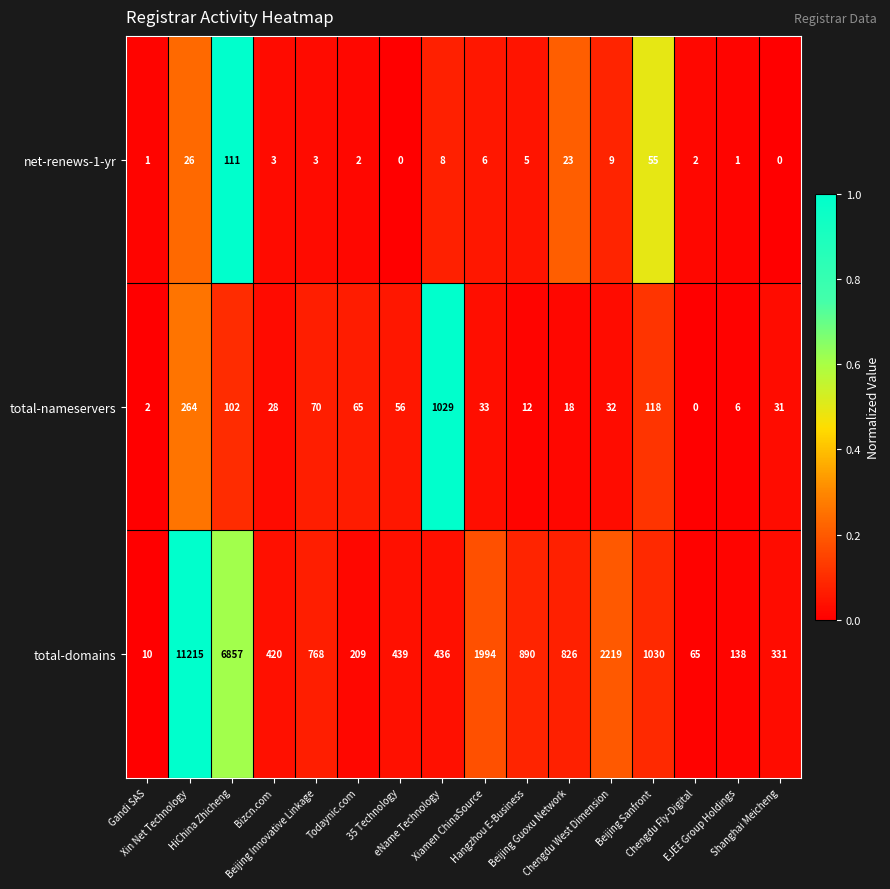

At which category is the sum across all series the highest?

Xin Net Technology